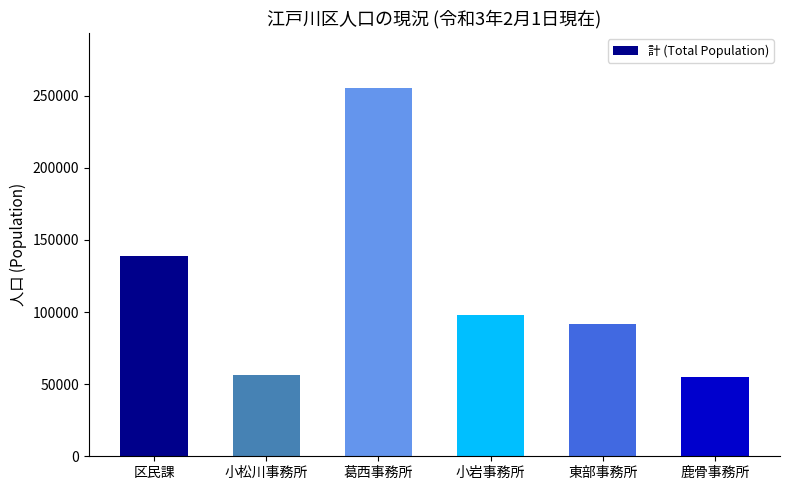

Where does the data first go above 97657?

区民課